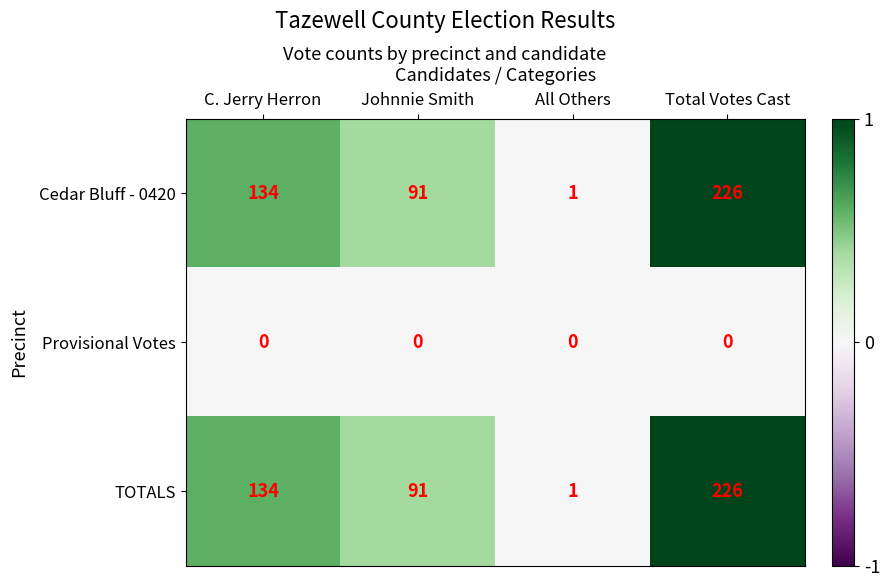

How many data points does each series have?

4